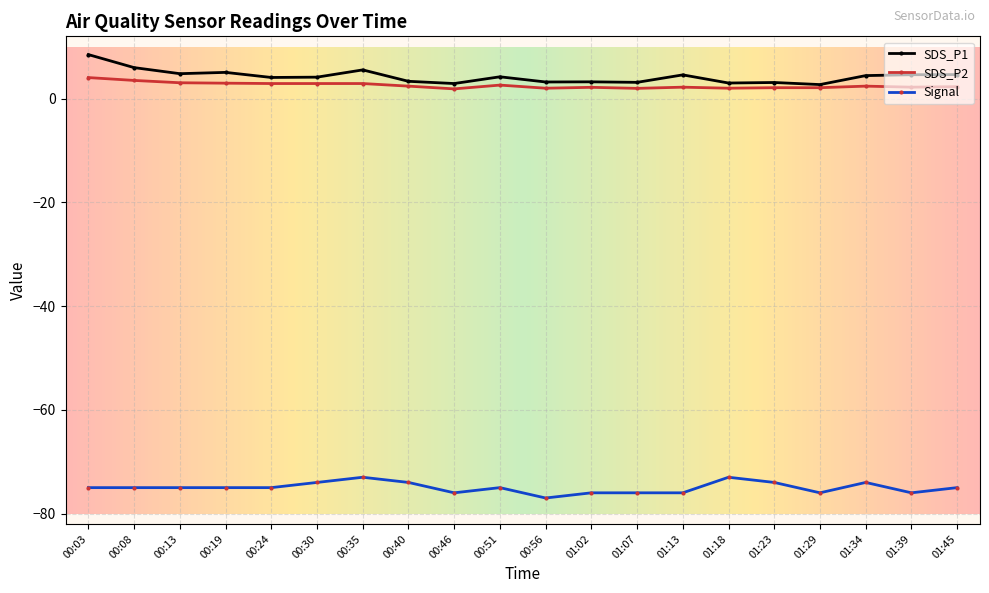

What is the spread (max minus min) of values at 00:40?

77.3